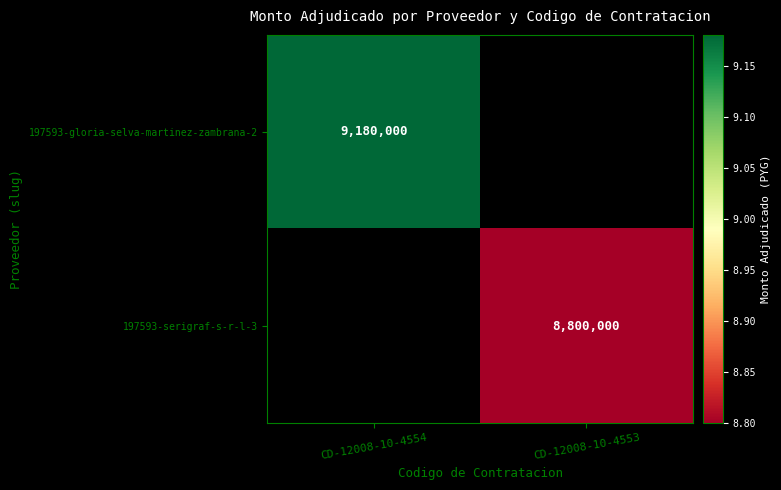

Is the value of 197593-serigraf-s-r-l-3 at CD-12008-10-4553 greater than the value of 197593-gloria-selva-martinez-zambrana-2 at CD-12008-10-4554?

No